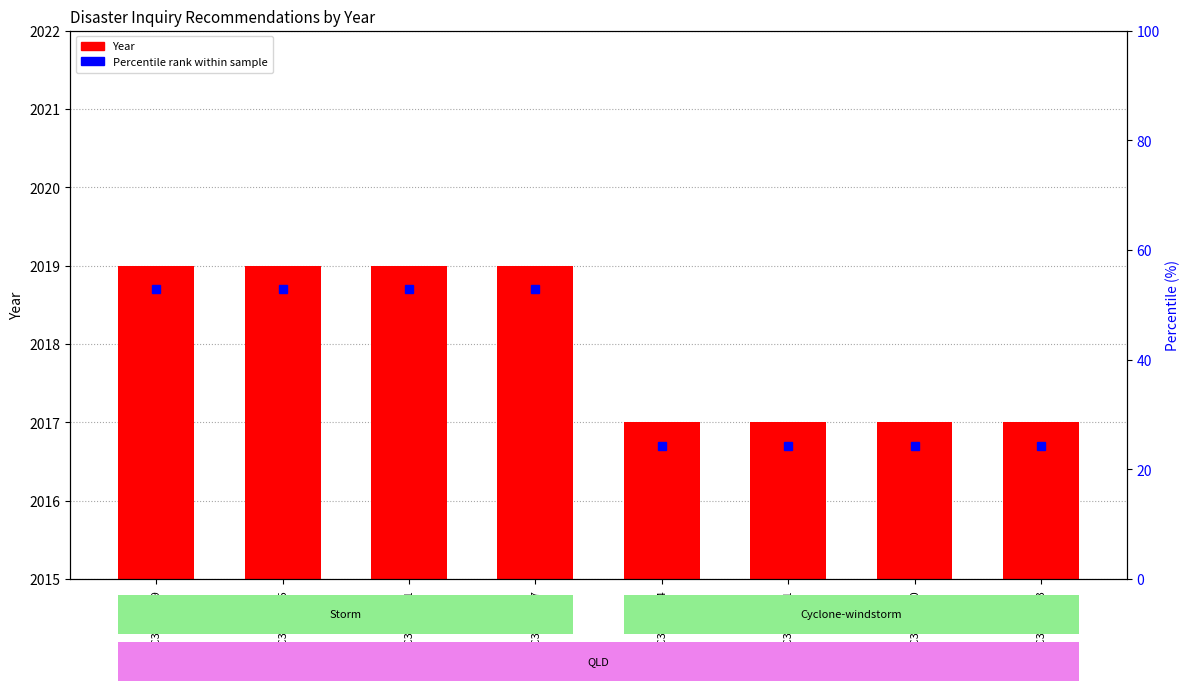

Which has a higher value, REC309-2475 or REC309-2467?

REC309-2475